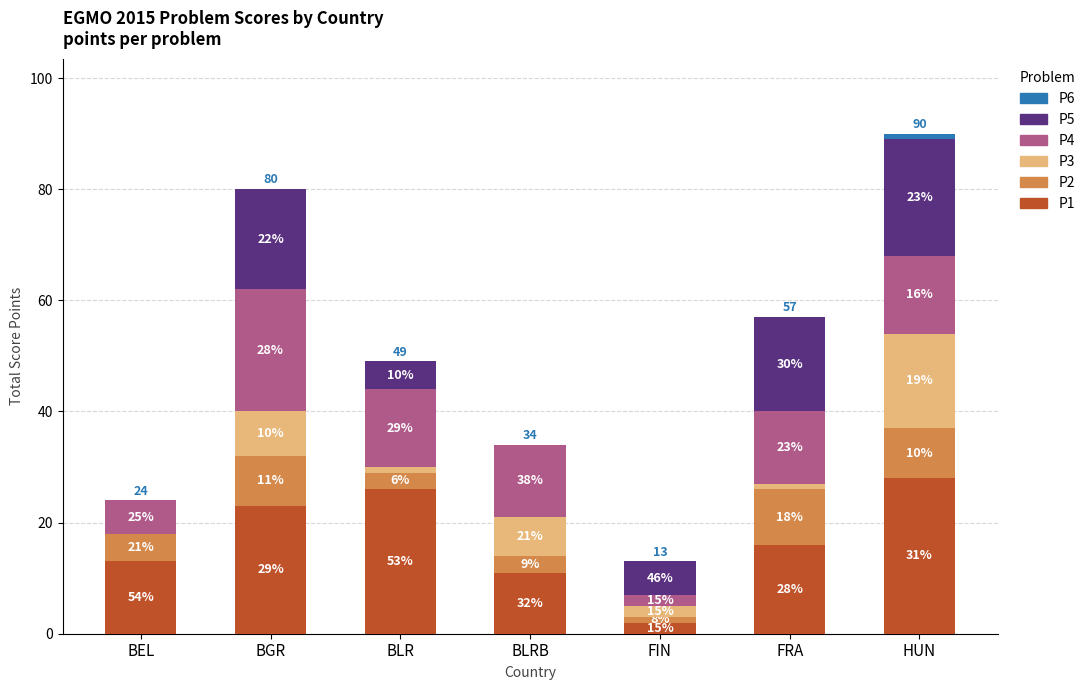

What position from the right is BGR?

6